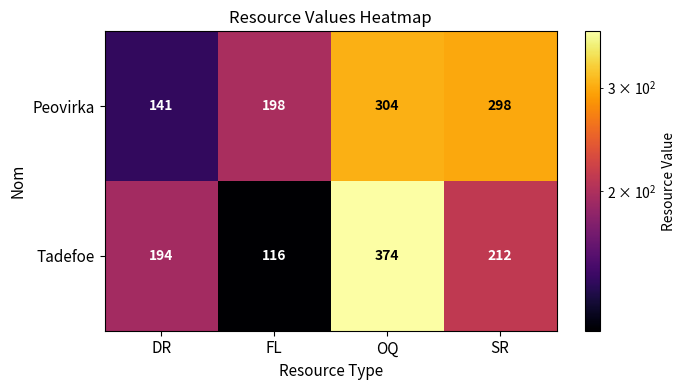

Rank the series by their maximum value, from lowest to highest.

Peovirka, Tadefoe